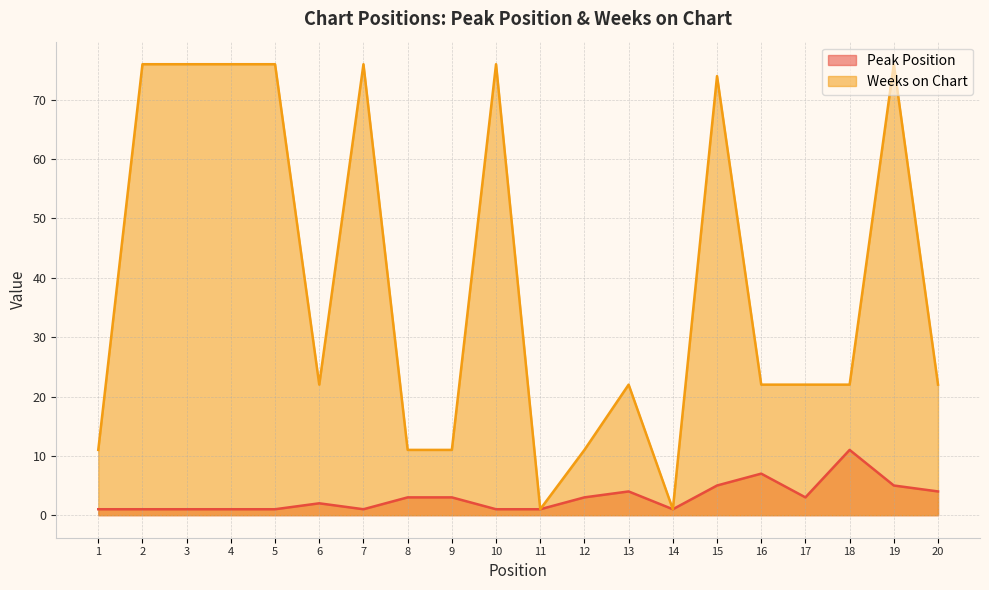

Which series has the widest spread of values?

Weeks on Chart